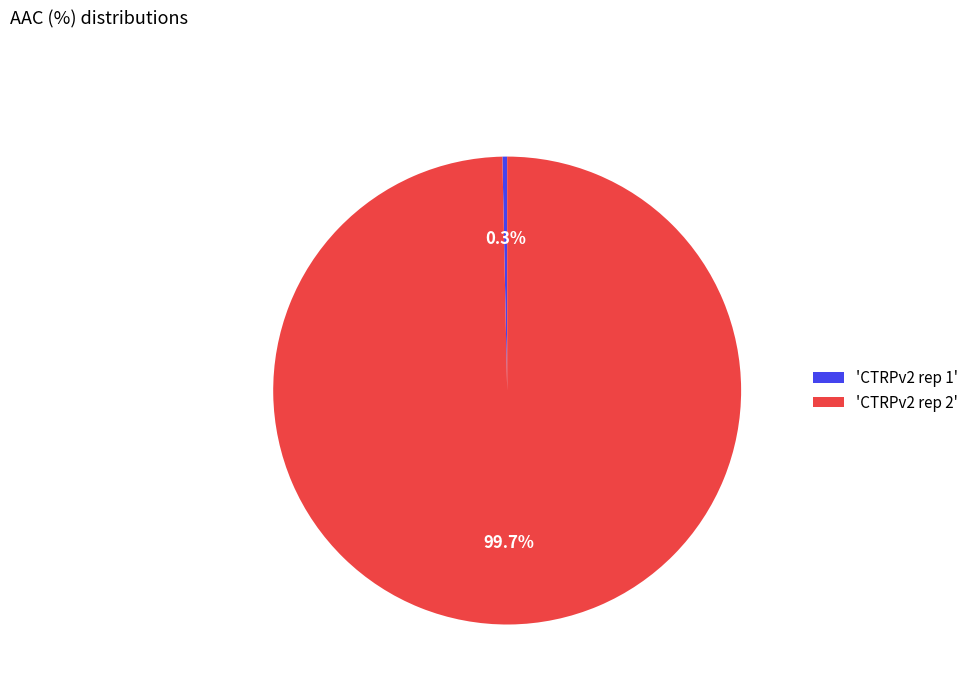

Between 'CTRPv2 rep 2' and 'CTRPv2 rep 1', which is larger?

'CTRPv2 rep 2'